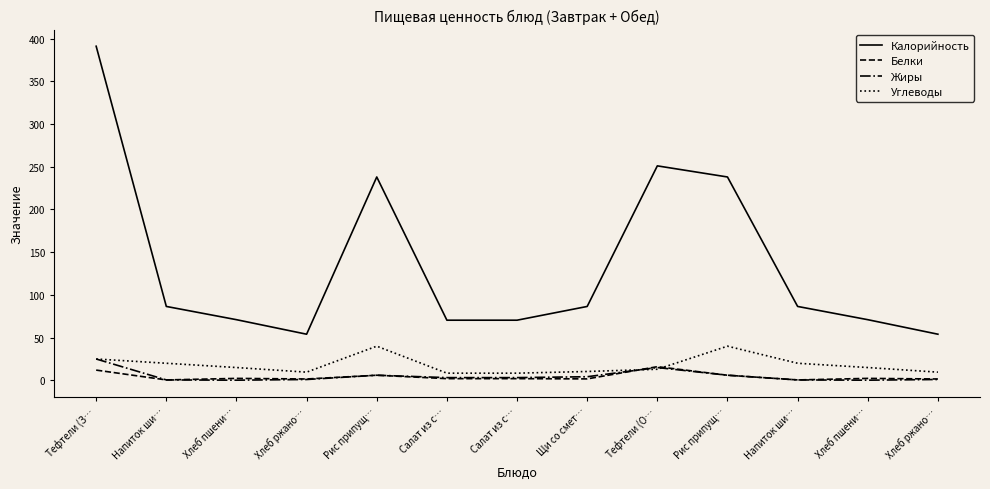

Which category has the lowest value in the Жиры series?

Хлеб пшени…